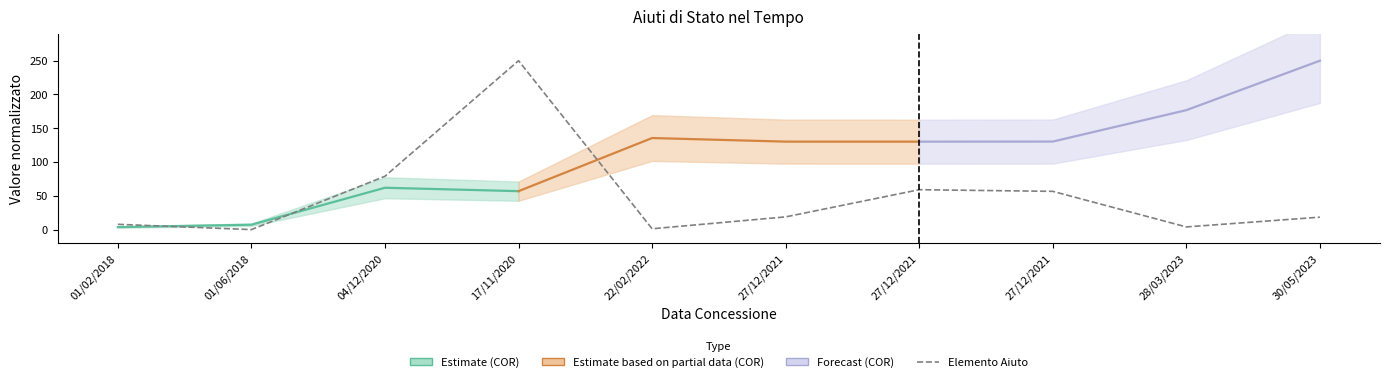

Between 27/12/2021 and 17/11/2020, which is larger?

17/11/2020